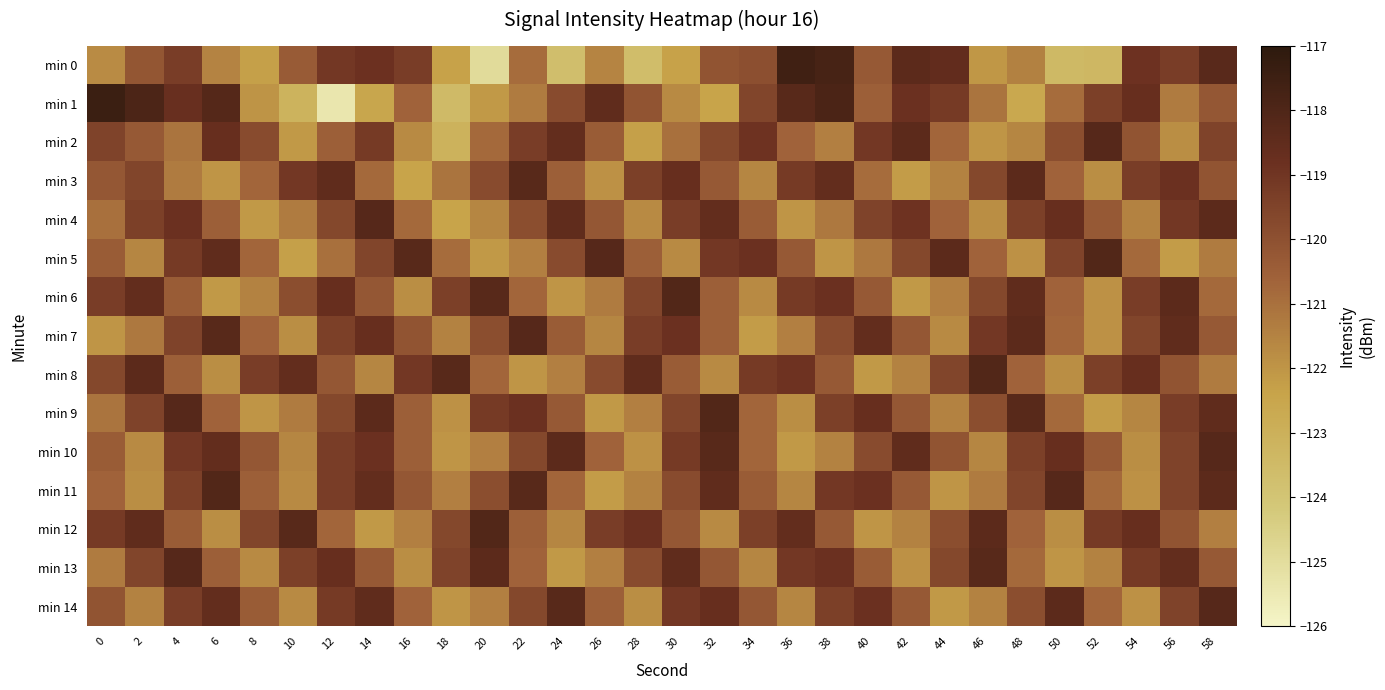

How many distinct data groups are displayed?

15